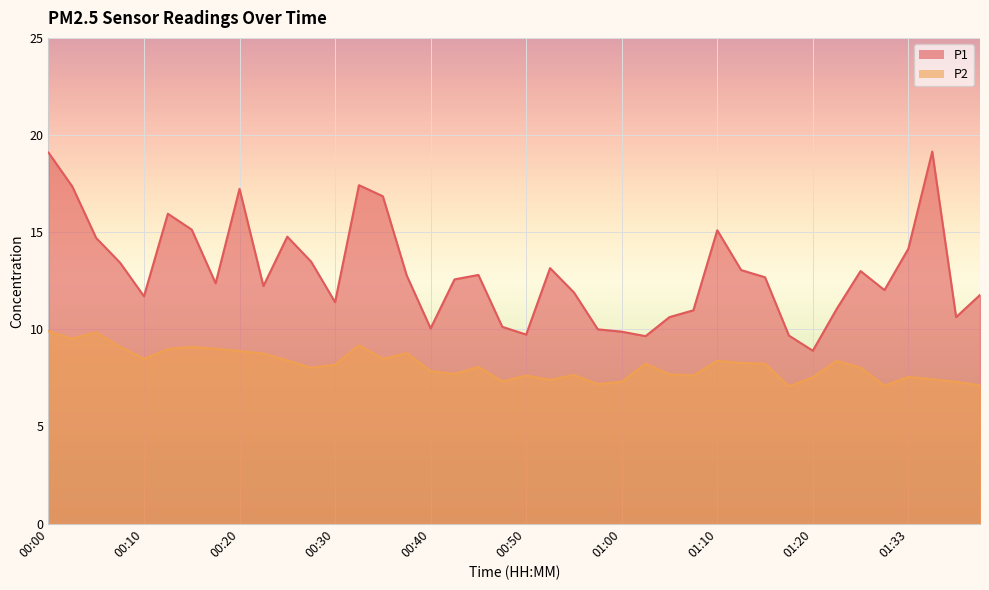

What is the difference between the P2 values at 00:52 and 01:25?

0.6